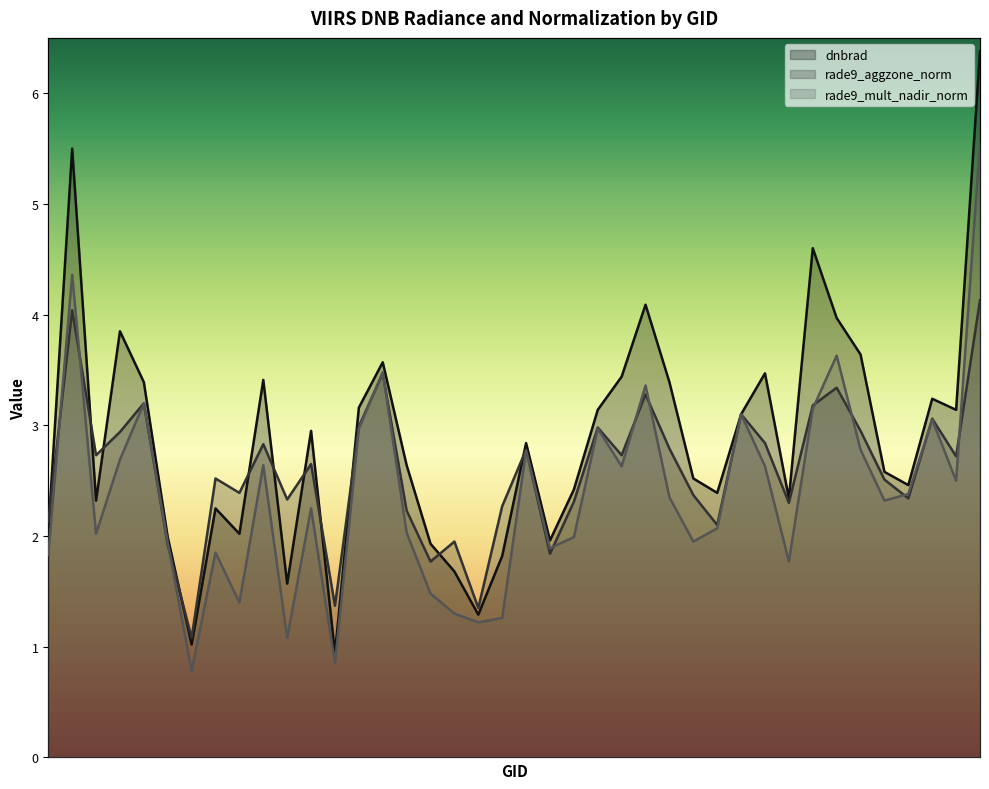

Where do dnbrad and rade9_aggzone_norm first cross each other?

102602 and 102964